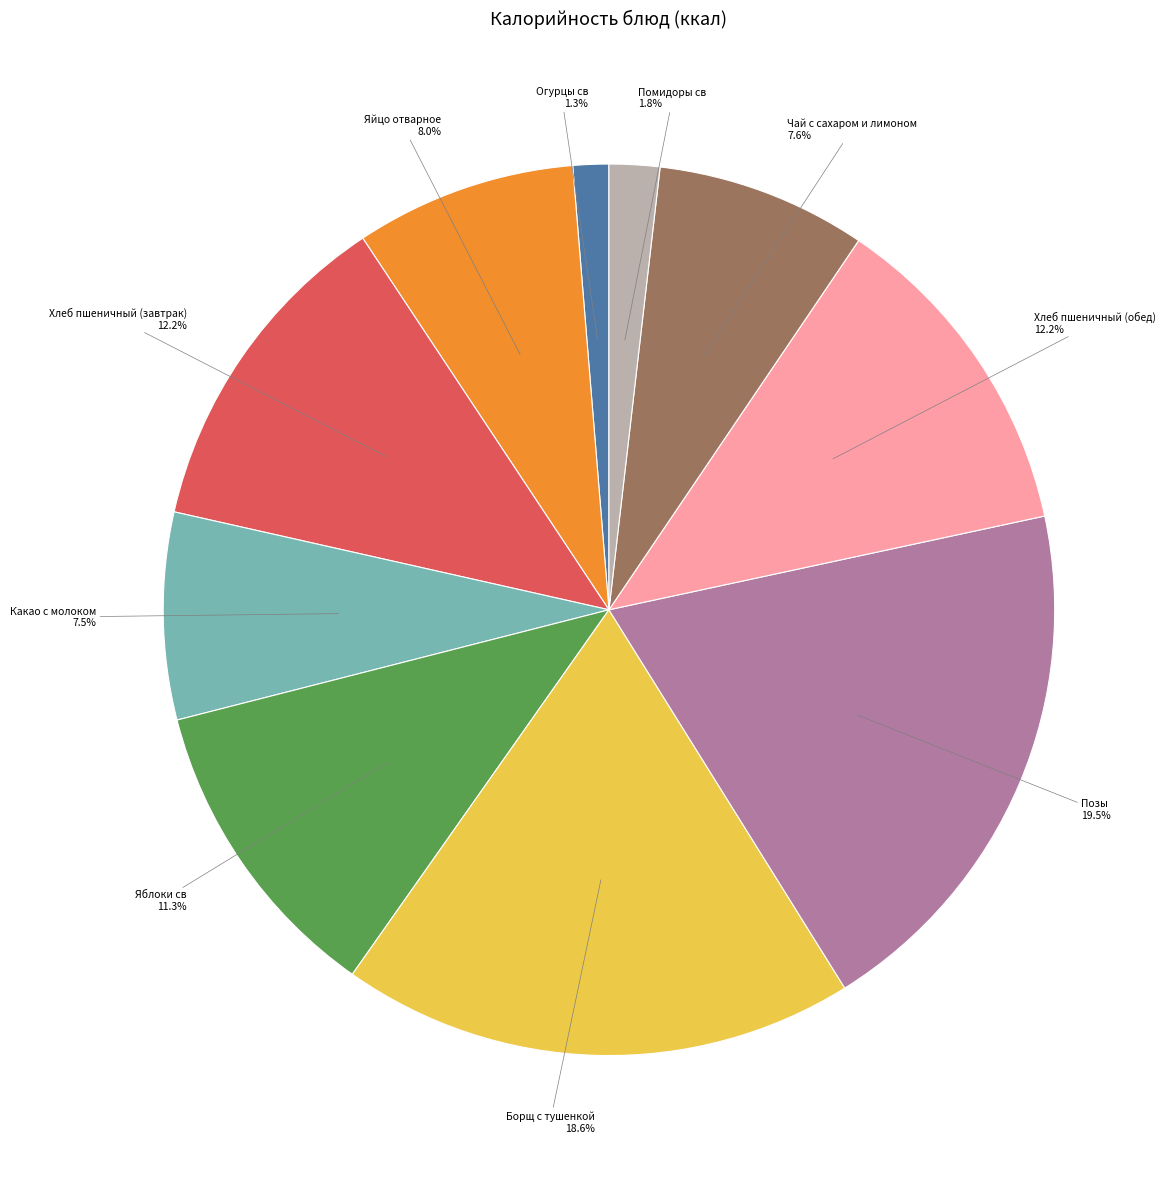

To the nearest percent, what is the average slice percentage?

10%